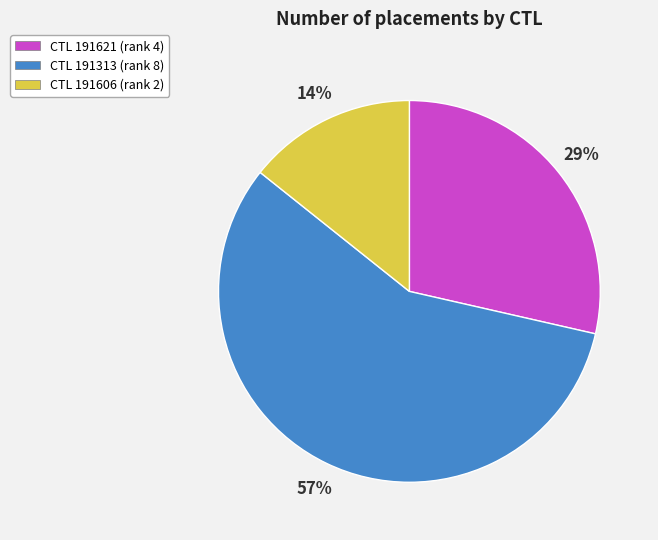

Which category has the smallest portion of the pie?

CTL 191606 (rank 2)